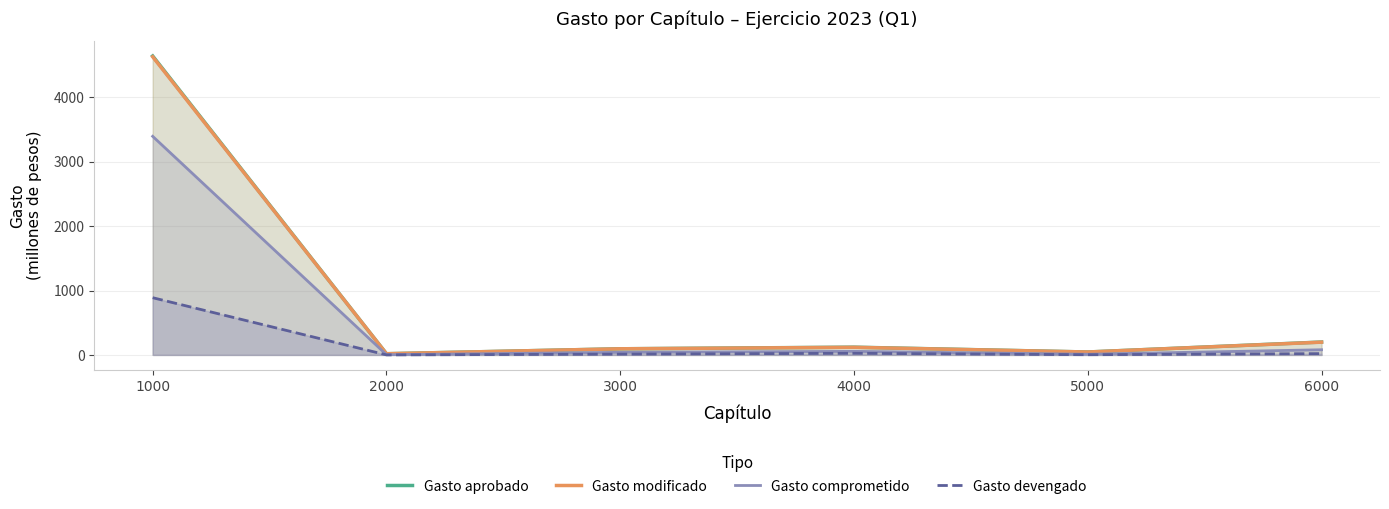

True or false: Gasto aprobado and Gasto modificado cross at least once.

False